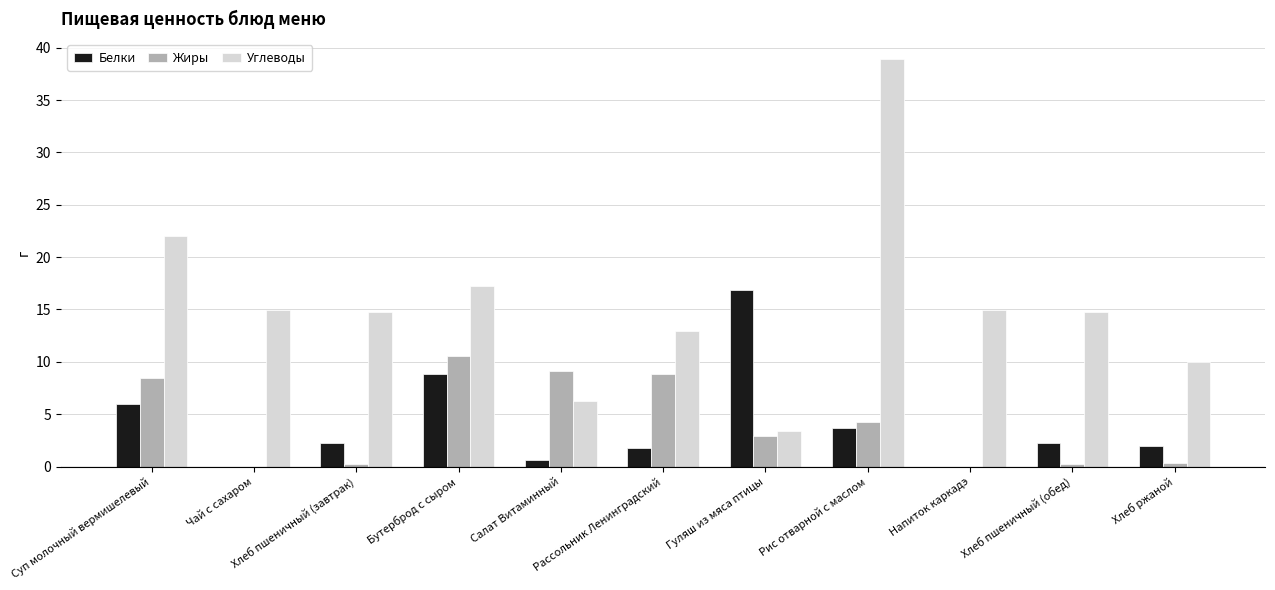

Which series has the largest total across all categories?

Углеводы